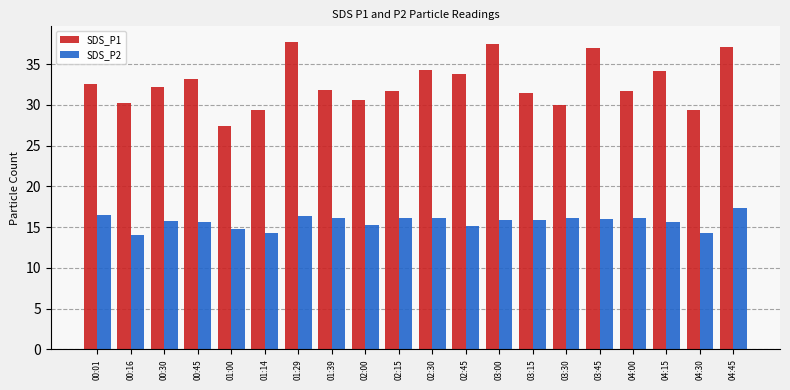

Is it true that SDS_P2 equals 16.1 at 04:00?

True